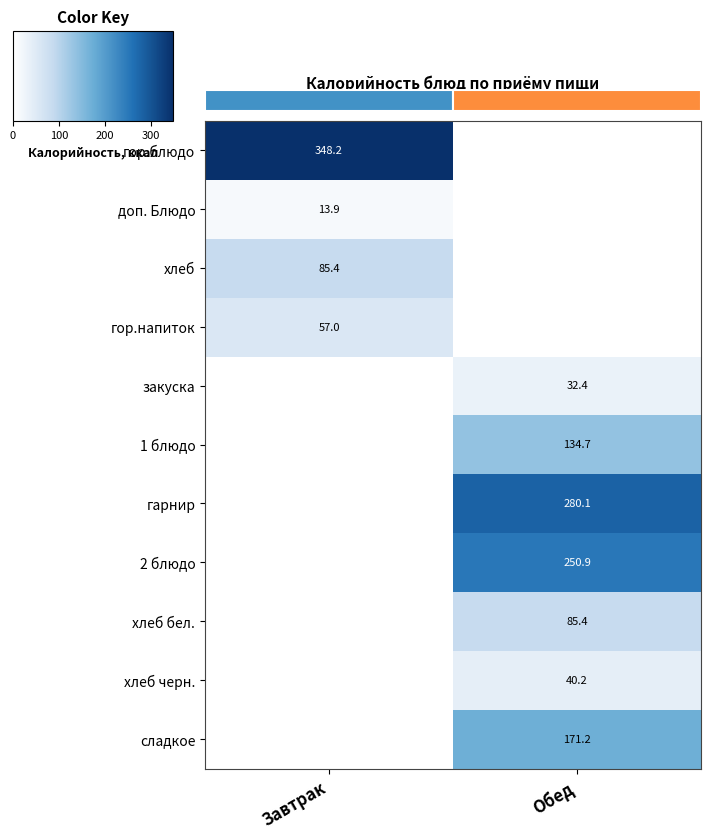

True or false: гарнир has a value of 391.2 at Обед.

False